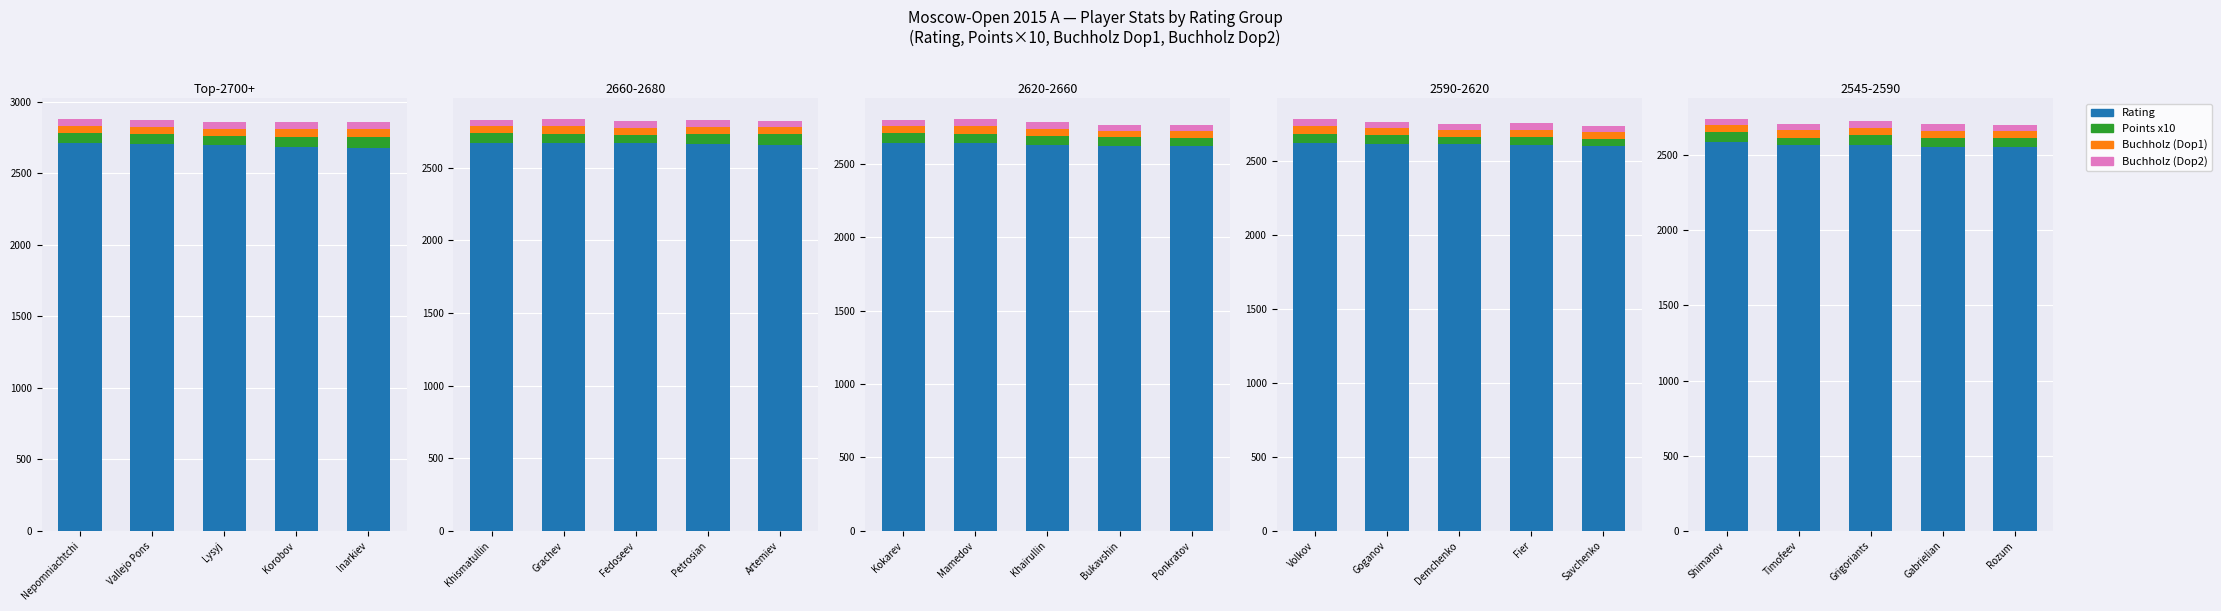

Which series has the largest total across all categories?

Rating